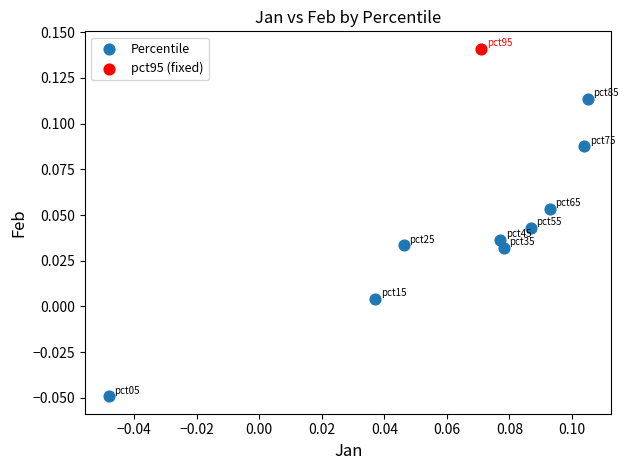

What are all the series names shown in the legend?

Percentile, pct95 (fixed)